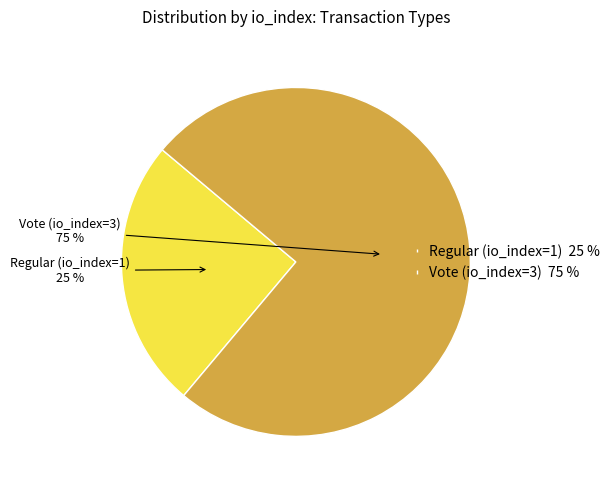

The Vote (io_index=3) slice represents 86% of the pie. True or false?

False